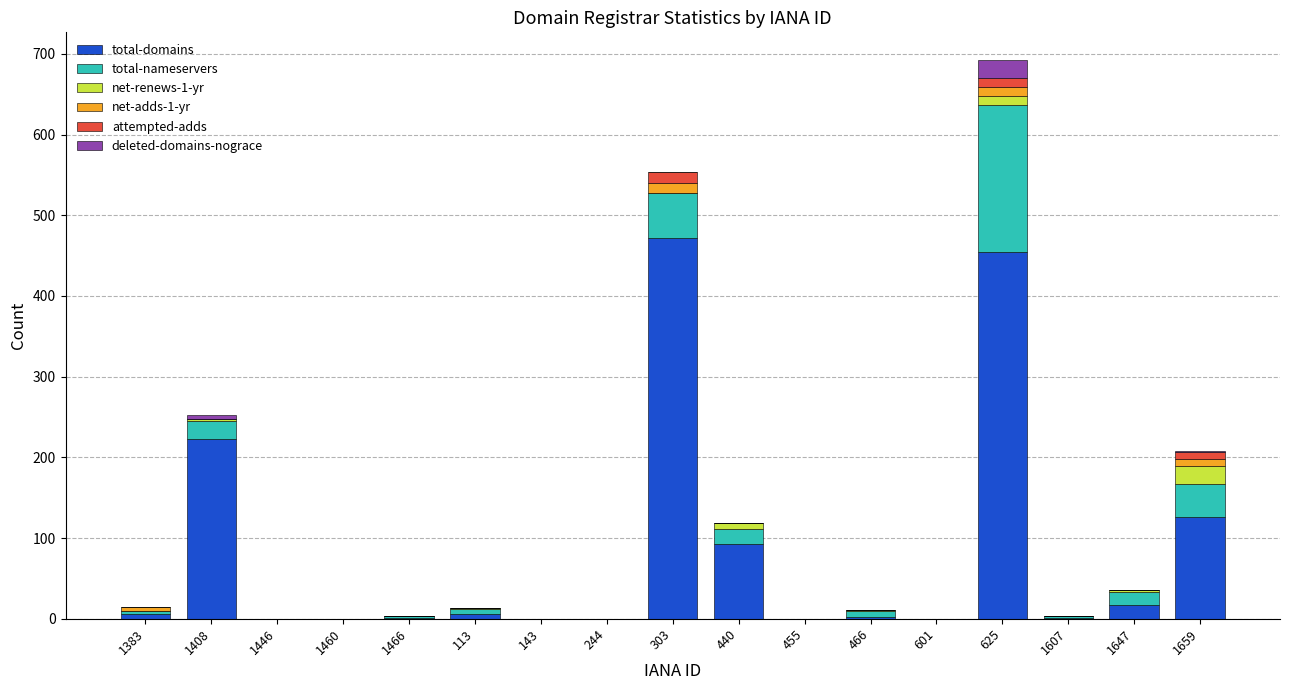

Where is total-domains nearest to the value 236?

1408